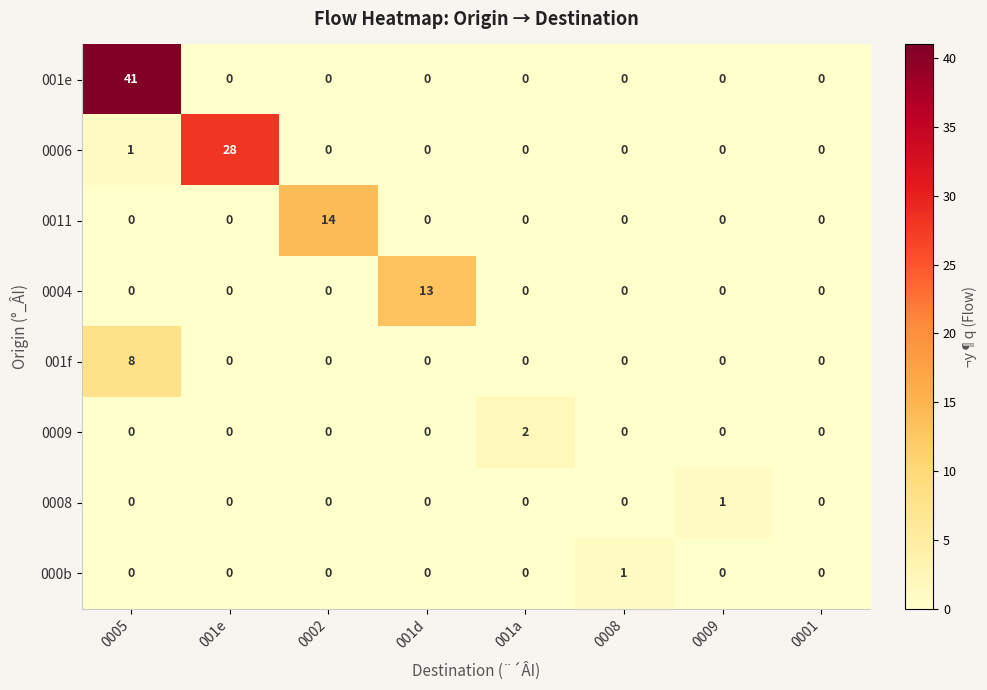

Read the 0006 value at 001e, to the nearest 5.

30